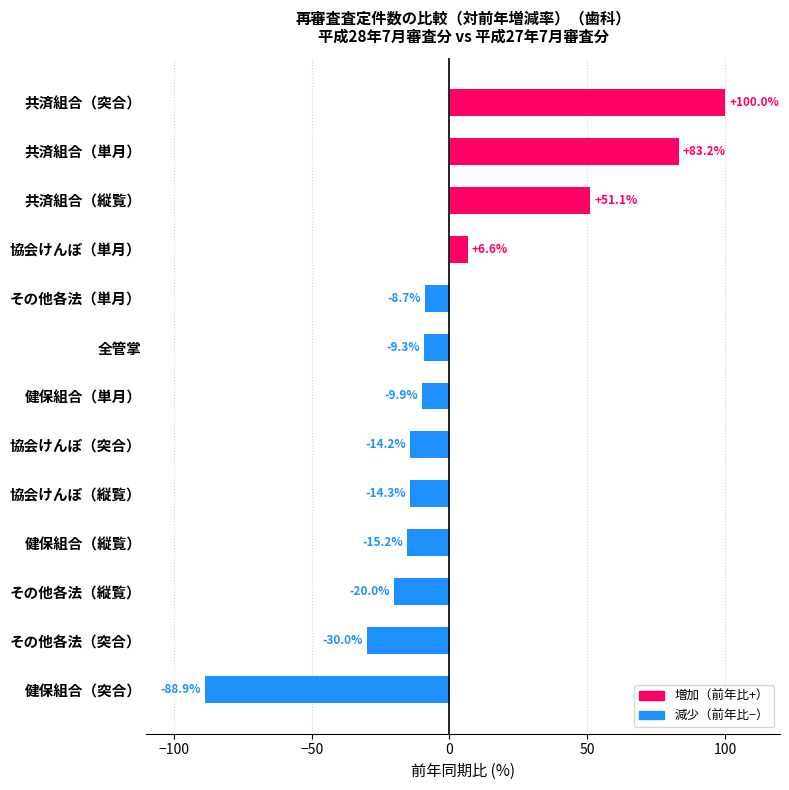

List the labels in order of value, smallest first.

健保組合（突合）, その他各法（突合）, その他各法（縦覧）, 健保組合（縦覧）, 協会けんぽ（縦覧）, 協会けんぽ（突合）, 健保組合（単月）, 全管掌, その他各法（単月）, 協会けんぽ（単月）, 共済組合（縦覧）, 共済組合（単月）, 共済組合（突合）